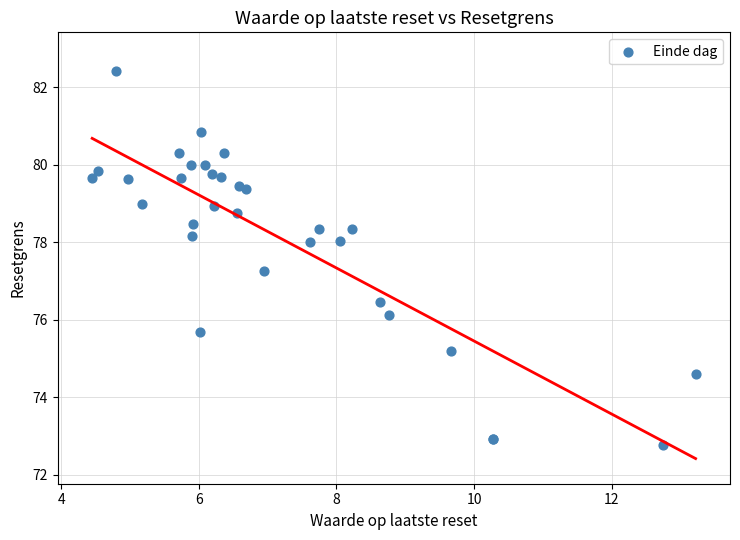

What Y value in the scatter plot is closest to 77?

77.2